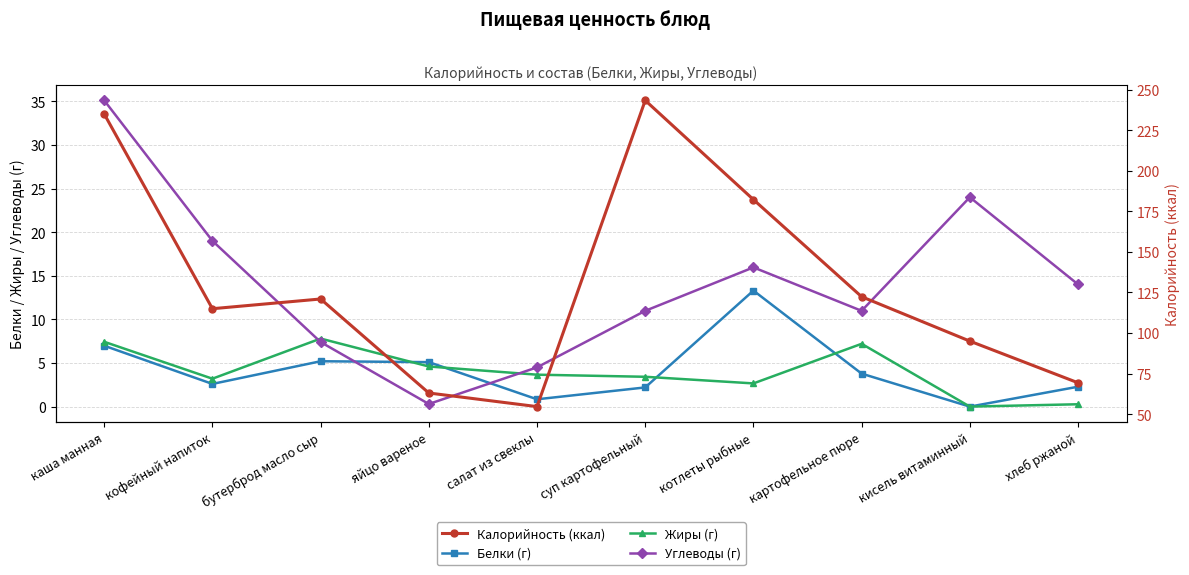

The value of Углеводы (г) at суп картофельный is 11.0. True or false?

True